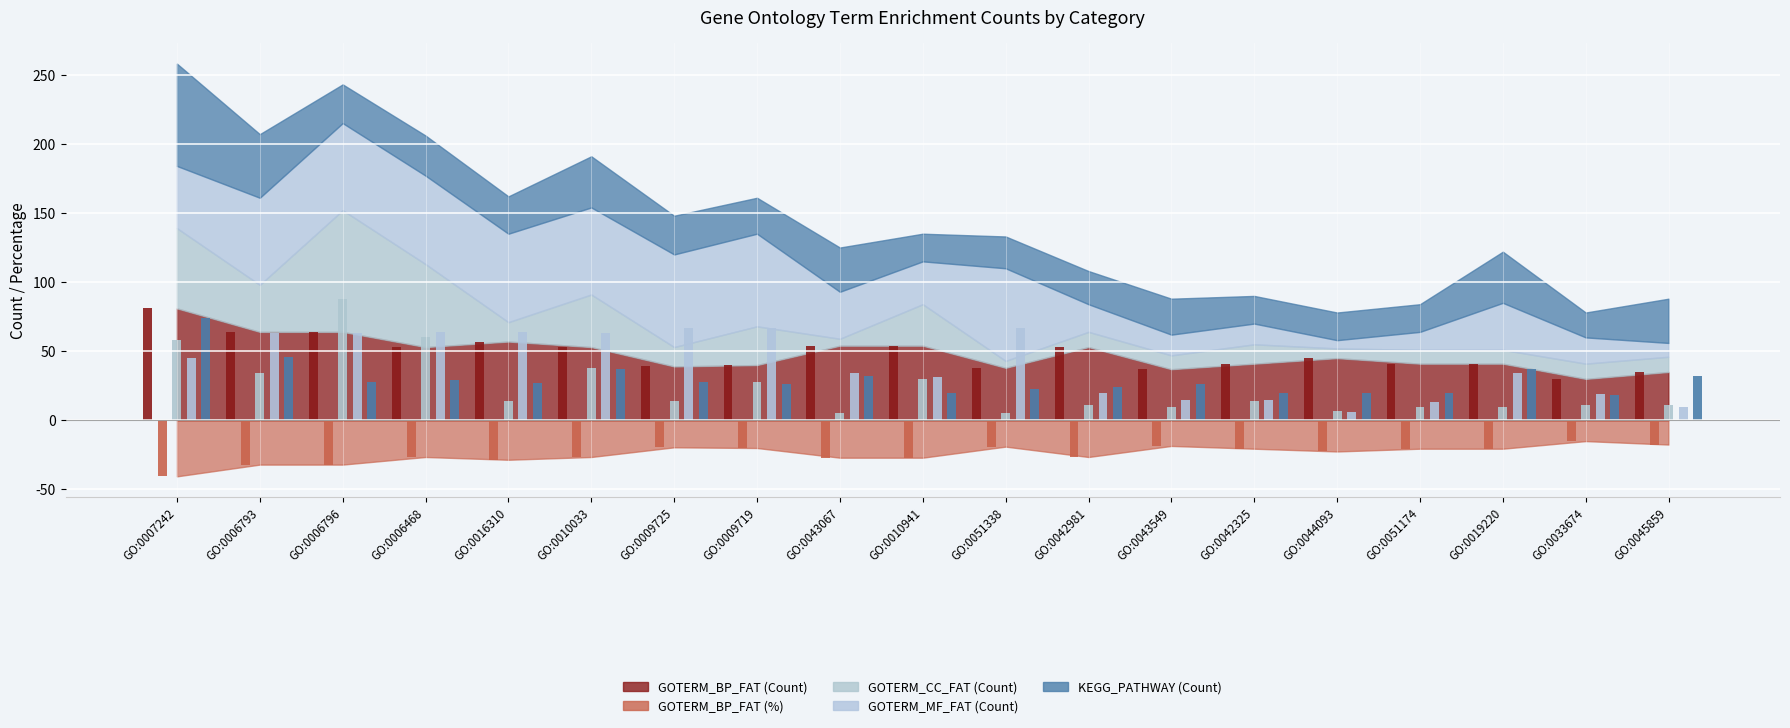

At which category is the sum across all series the highest?

GO:0007242